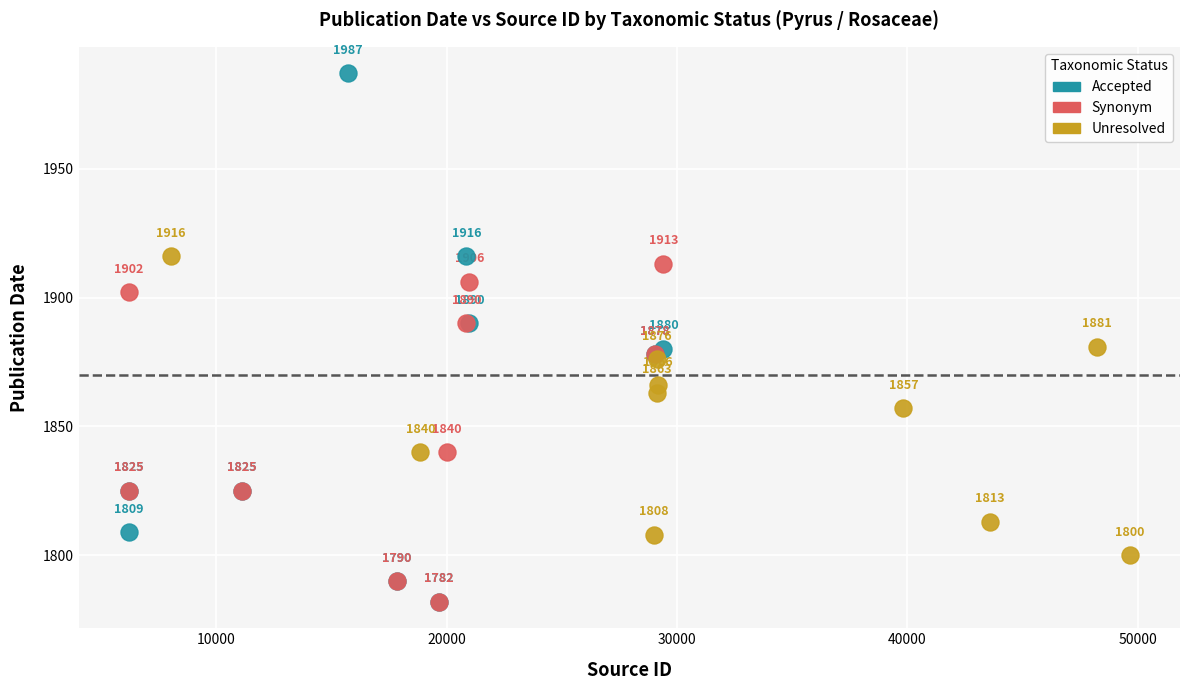

What are all the series names shown in the legend?

Accepted, Synonym, Unresolved